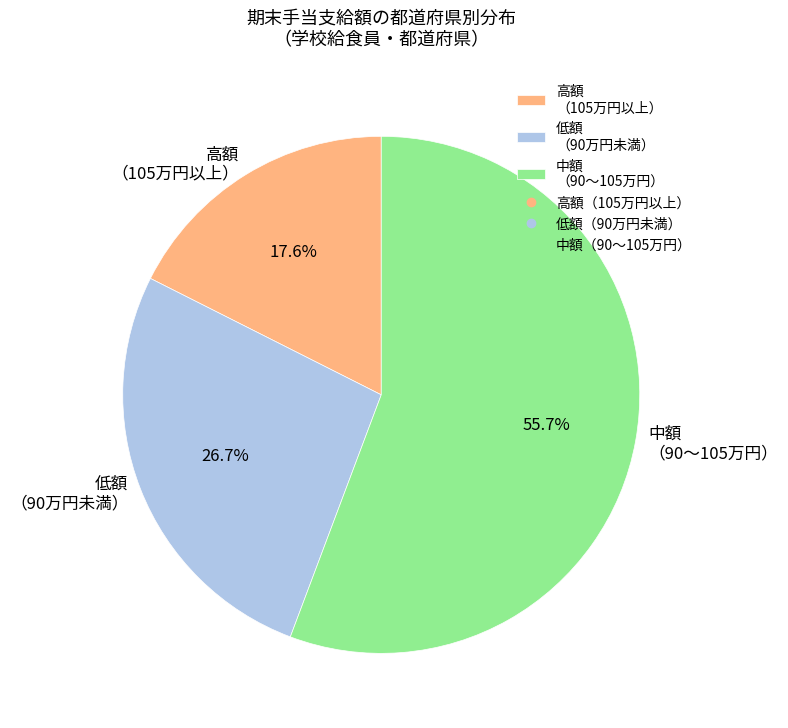

Is the sum of 中額 （90〜105万円） and 低額 （90万円未満） greater than half?

Yes